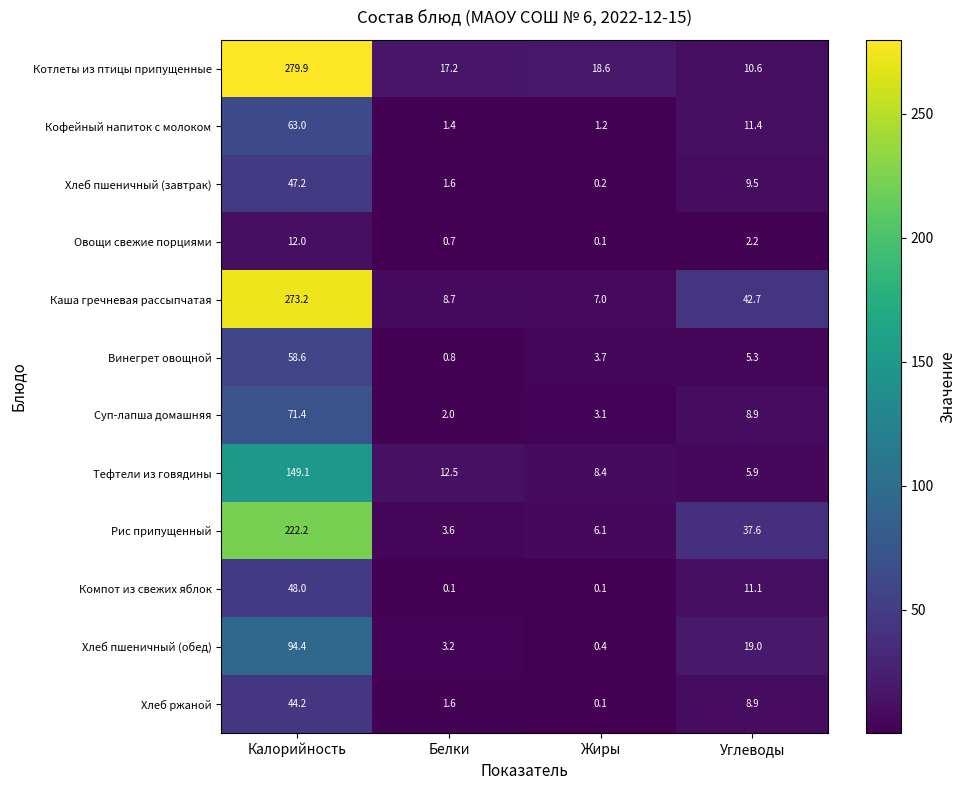

Which series has the largest total across all categories?

Каша гречневая рассыпчатая